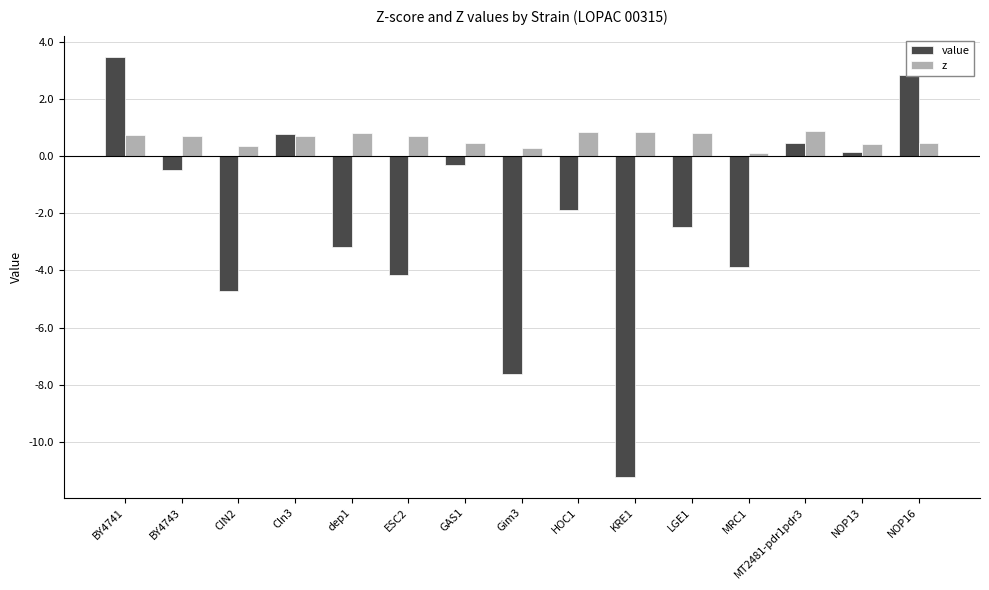

Which series has the largest range (max minus min)?

value